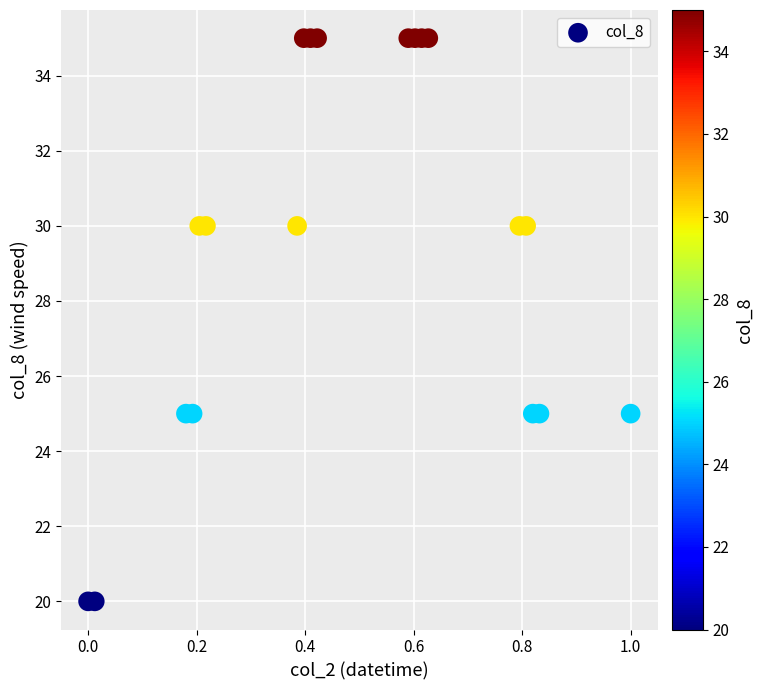

What is the range of Y values (max minus min)?

15